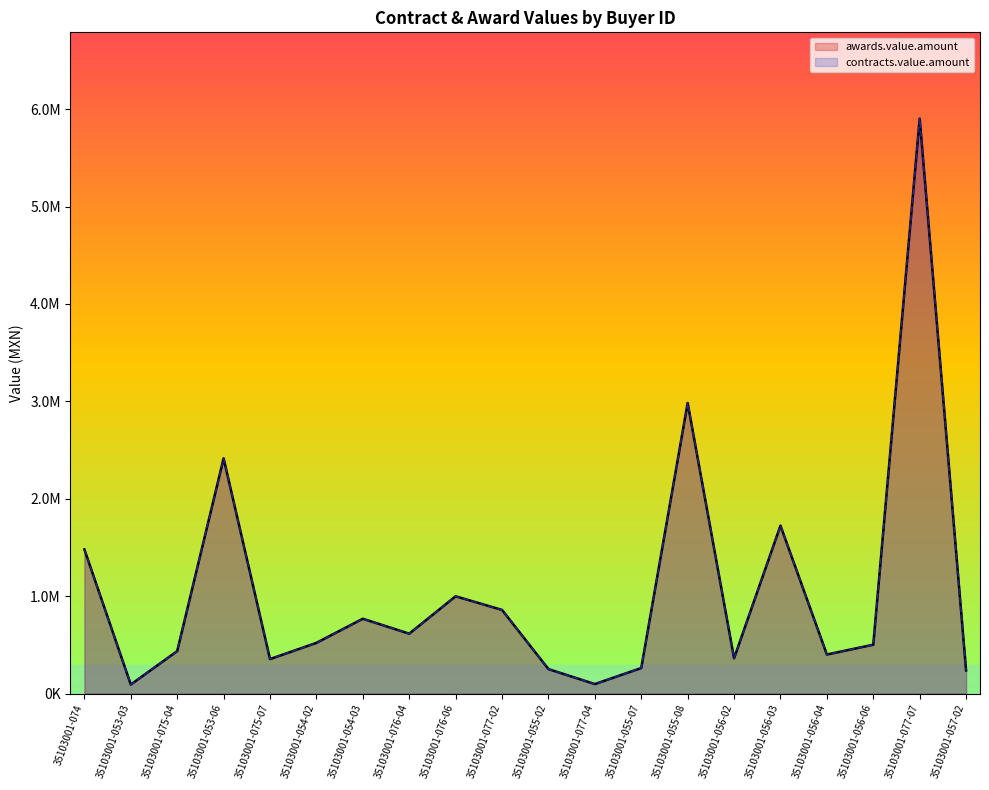

How many data points in contracts.value.amount are less than 520537?

10